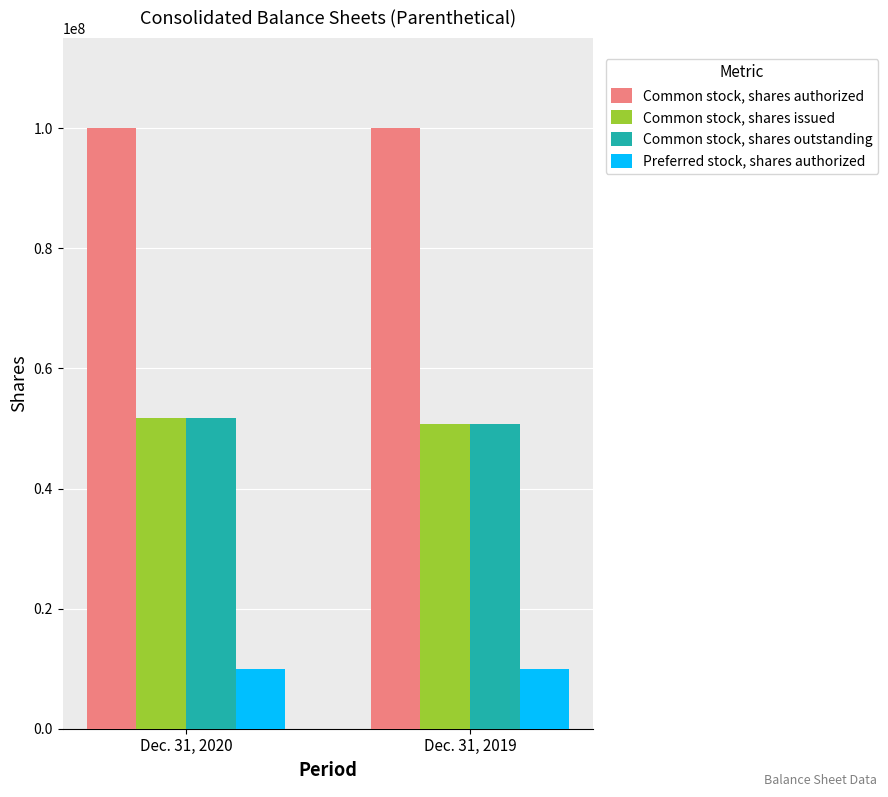

Is it true that Common stock, shares issued equals 50806674 at Dec. 31, 2019?

True